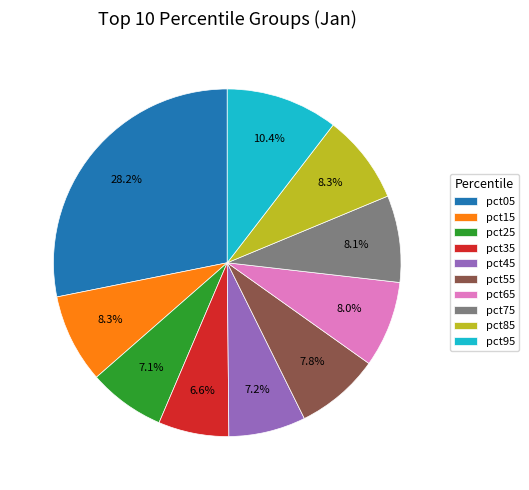

How many segments does this pie chart have?

10